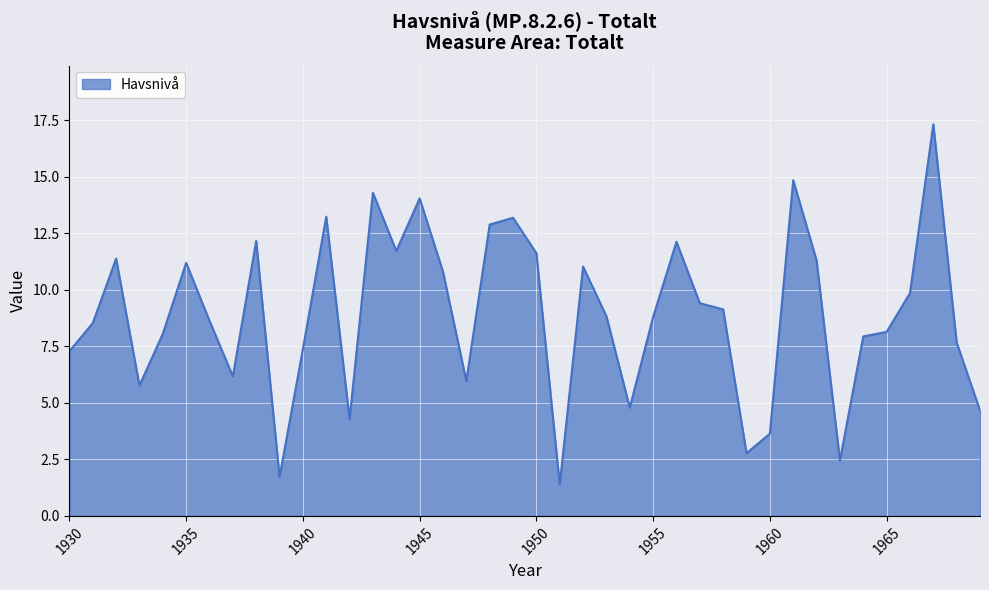

What is the minimum value shown in the chart?

1.4